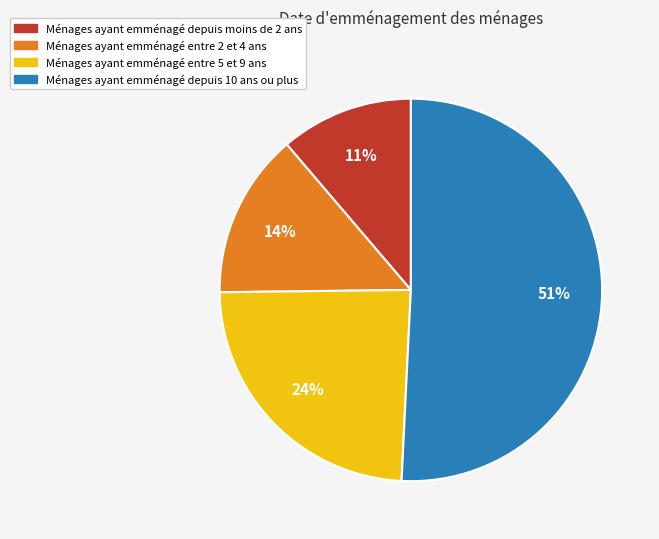

To the nearest percent, what is the difference between the largest and smallest slice percentages?

40%